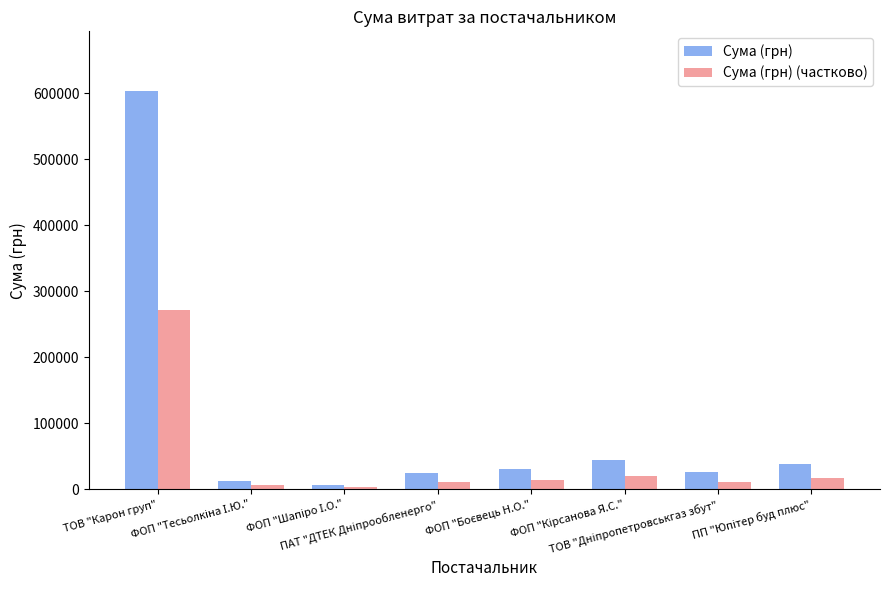

At which category does the chart reach its peak across all series?

ТОВ "Карон груп"